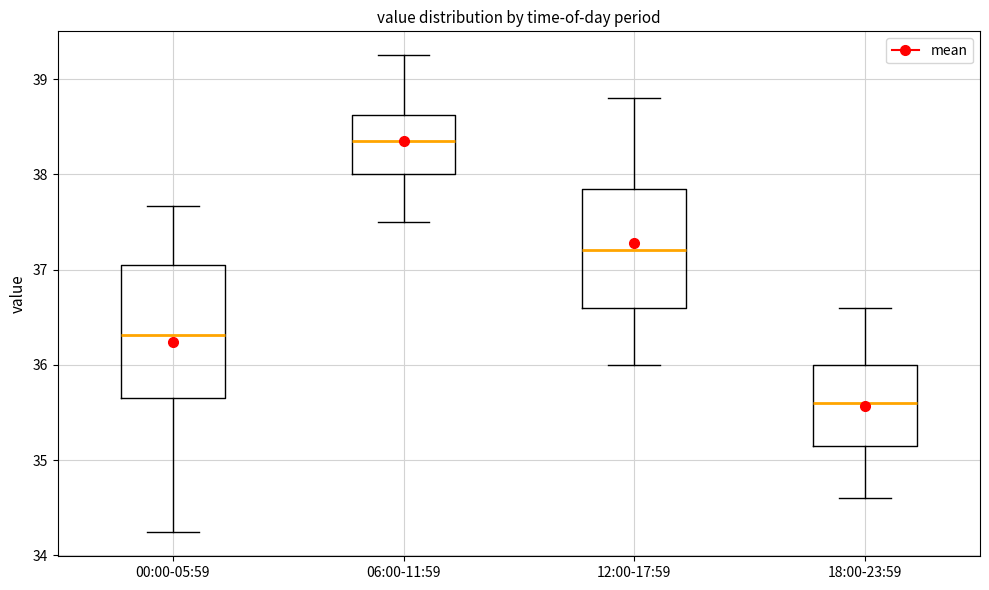

Reading left to right, read every box against the y-axis: the position of its median line, the range the box covers, and the ends of its whiskers. The values are not printed on the chart, so give them approximately, as read against the axis.

00:00-05:59: median 36.3, box 35.6 to 37.1, whiskers 34.2 to 37.7
06:00-11:59: median 38.4, box 38.0 to 38.6, whiskers 37.5 to 39.3
12:00-17:59: median 37.2, box 36.6 to 37.9, whiskers 36.0 to 38.8
18:00-23:59: median 35.6, box 35.2 to 36.0, whiskers 34.6 to 36.6